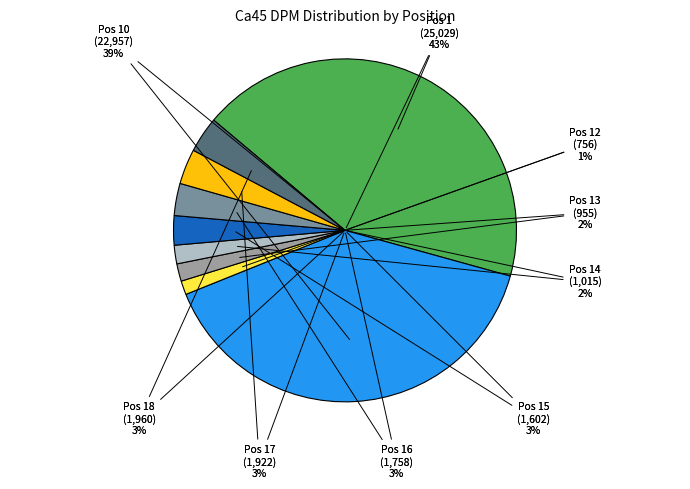

Which category has the smallest portion of the pie?

Pos 12 (Ca45)